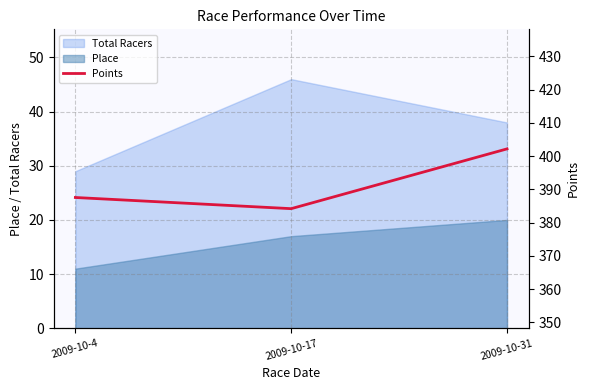

True or false: the data shows 387.5 at 2009-10-4.

True